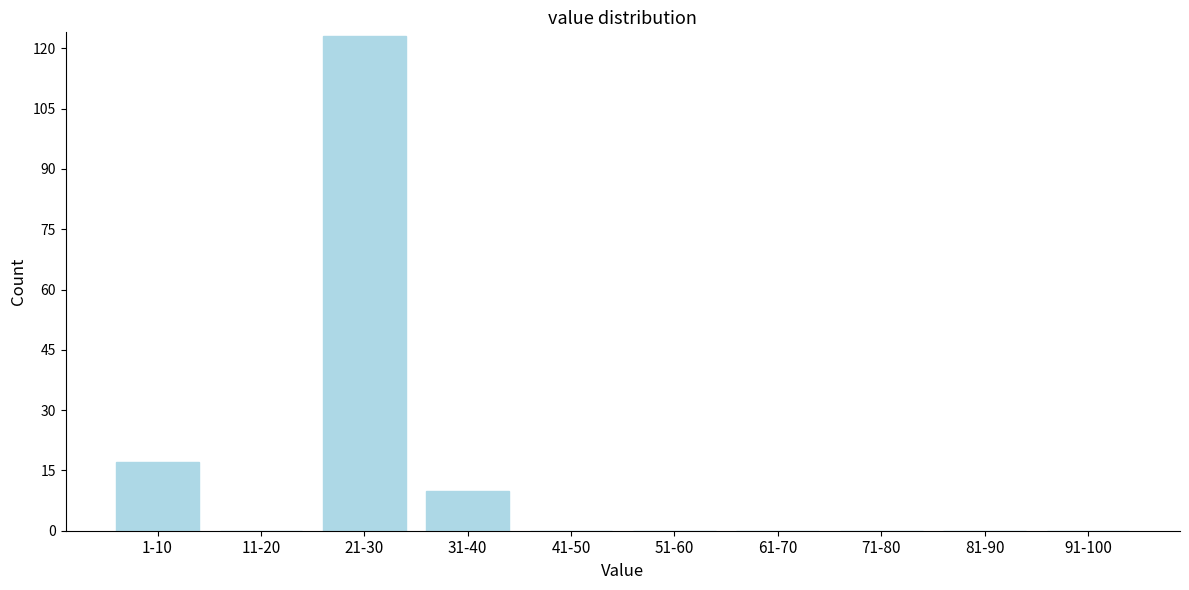

Reading left to right, list all the values displayed in this chart.

1-10=17	11-20=0	21-30=123	31-40=10	41-50=0	51-60=0	61-70=0	71-80=0	81-90=0	91-100=0